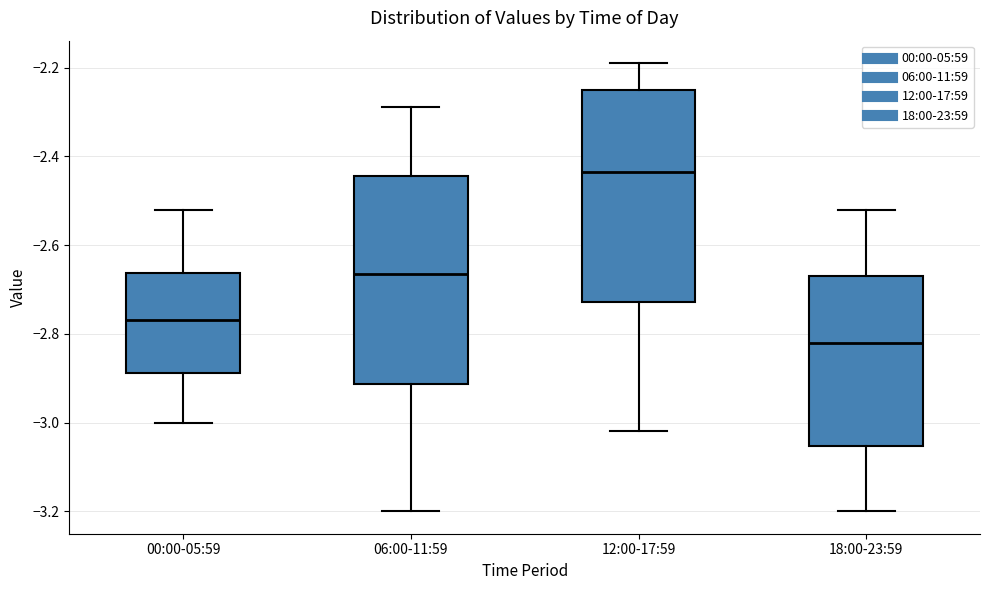

Which box's median line is the highest?

12:00-17:59